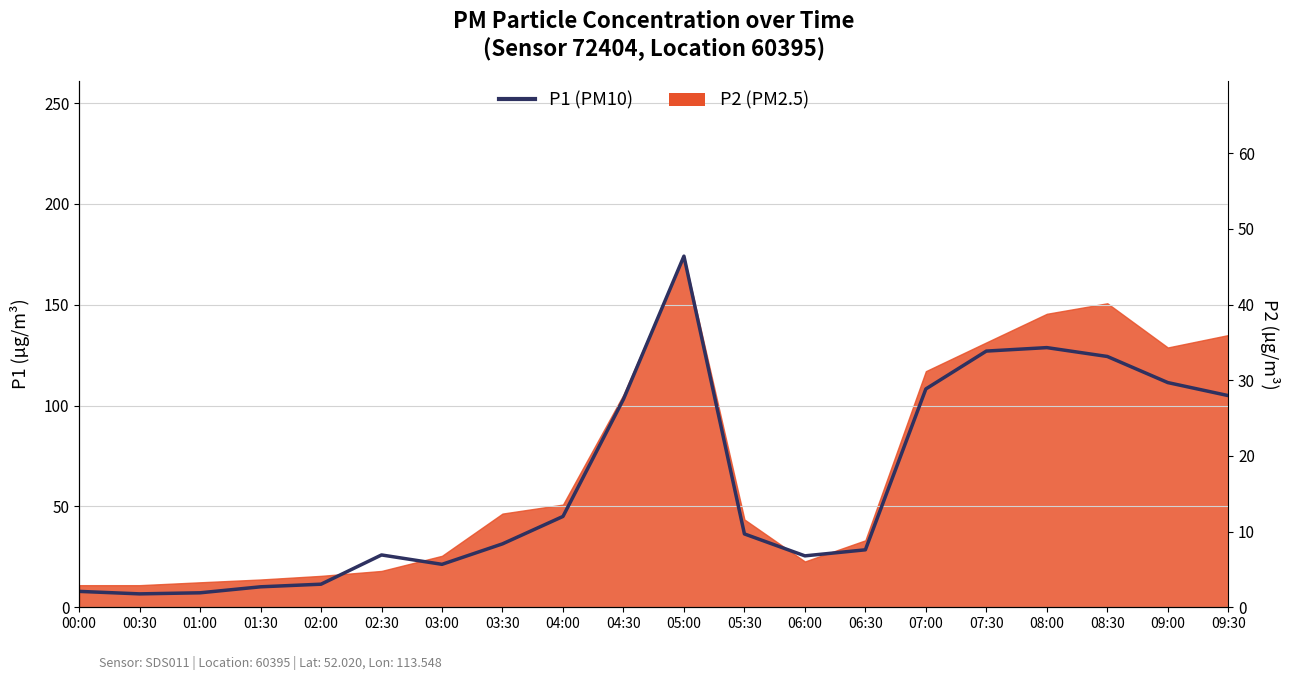

At which category does the data reach its first local peak?

02:30